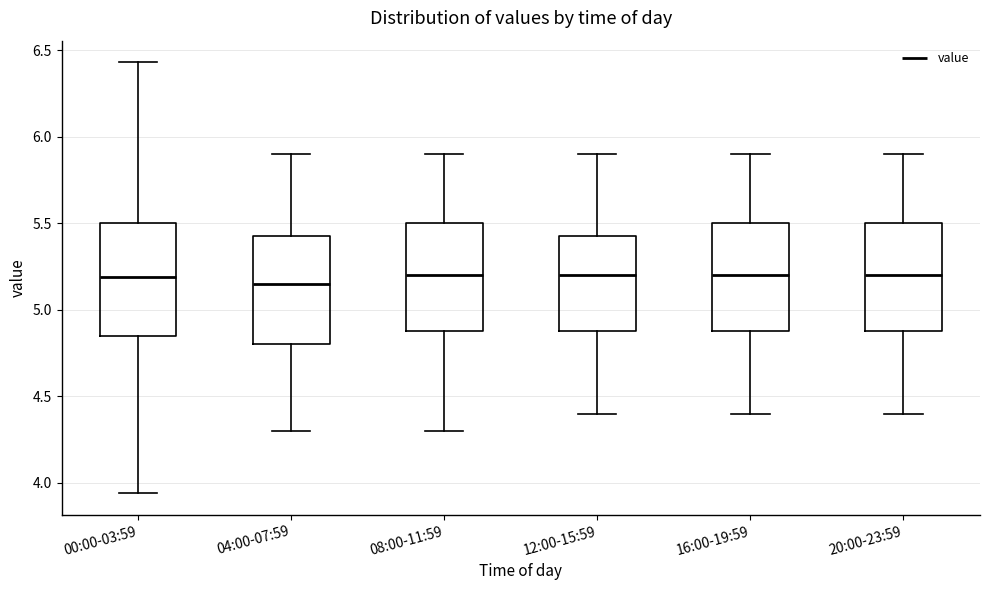

Where is the upper edge of the box for 00:00-03:59 on the y-axis? The values are not printed on the chart, so give them approximately, as read against the axis.

5.50